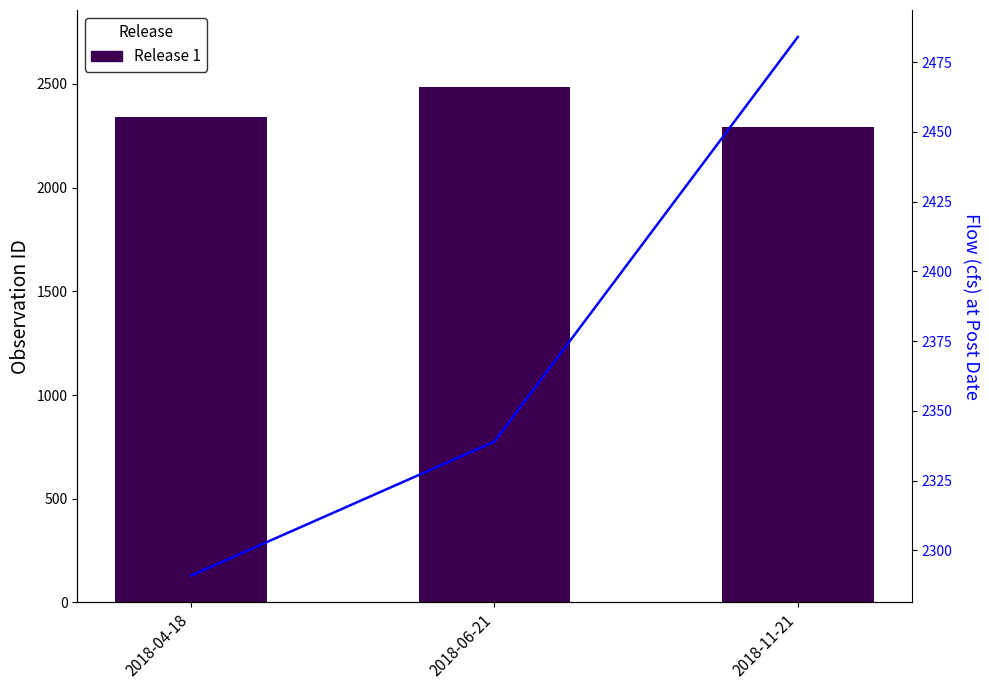

At which label is Release 1 closest to 2387?

2018-04-18